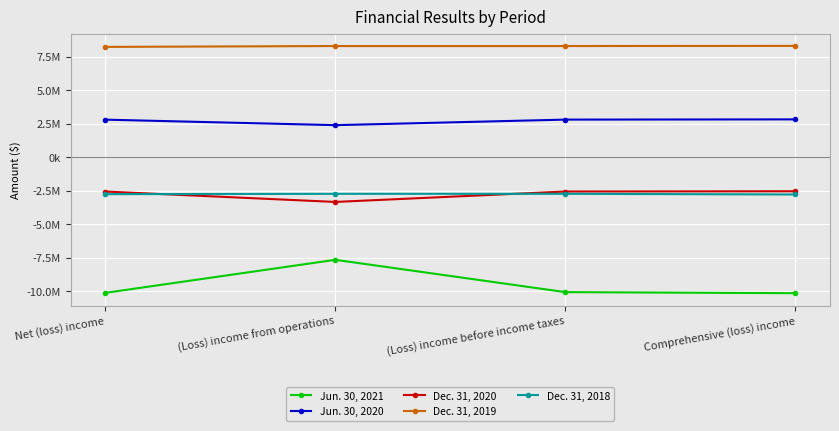

What are all the series names shown in the legend?

Jun. 30, 2021, Jun. 30, 2020, Dec. 31, 2020, Dec. 31, 2019, Dec. 31, 2018